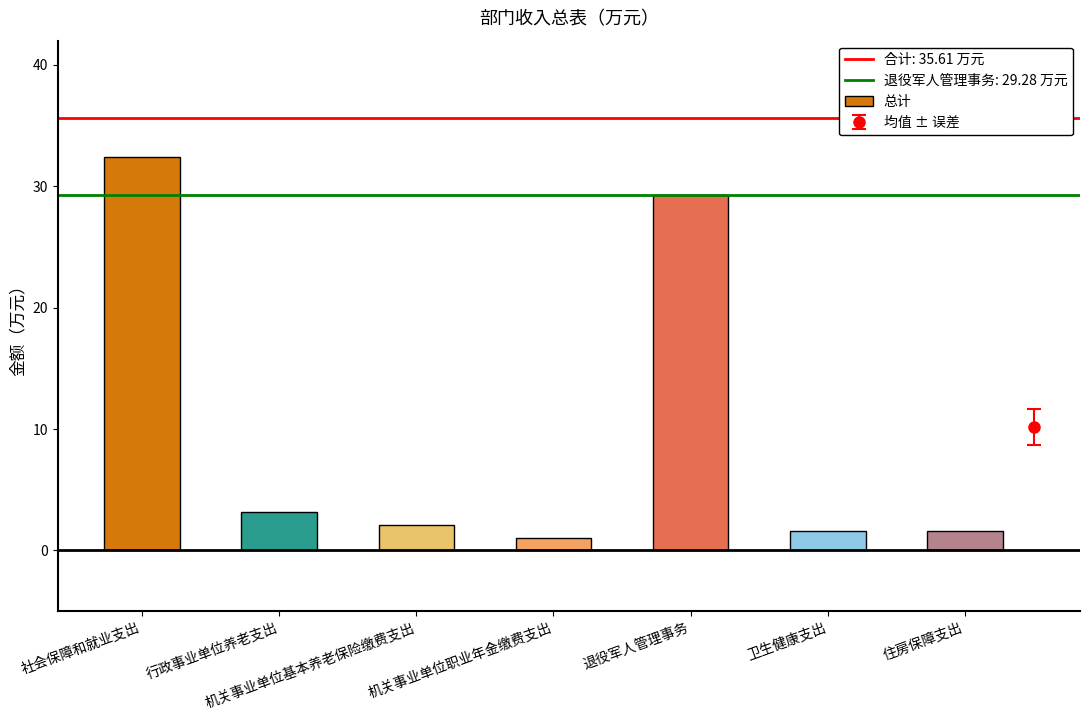

What is the label of the 7th bar from the left?

住房保障支出